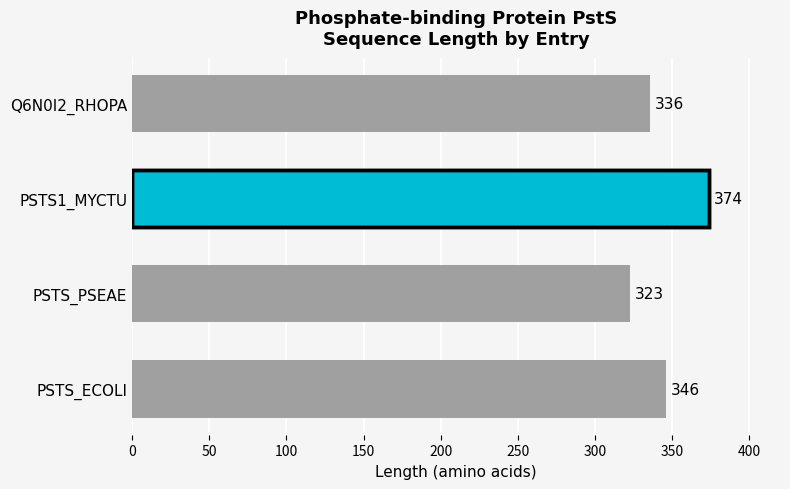

List the labels in order of value, largest first.

PSTS1_MYCTU, PSTS_ECOLI, Q6N0I2_RHOPA, PSTS_PSEAE